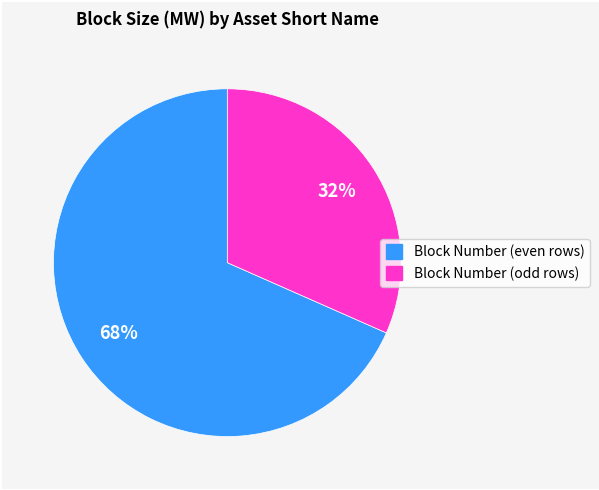

Is there any slice that represents more than half of the pie?

Yes